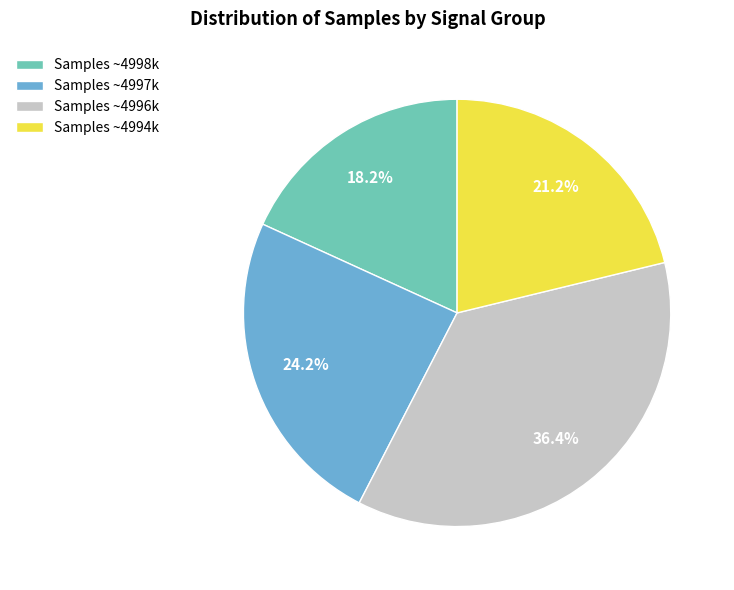

To the nearest percent, what is the average slice percentage?

25%